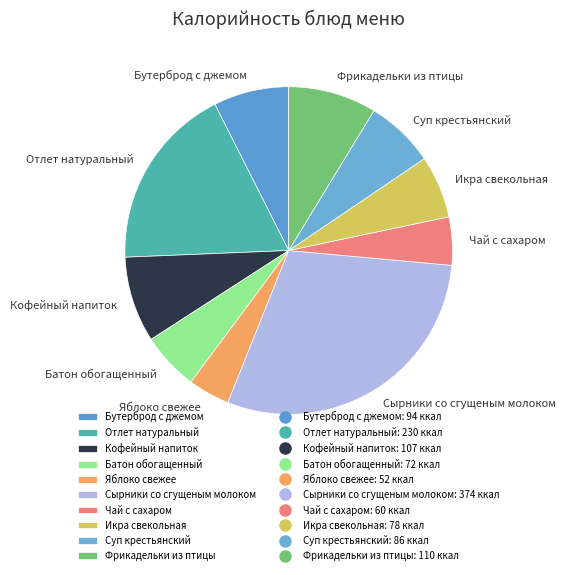

True or false: Сырники со сгущеным молоком accounts for 30% of the total.

True